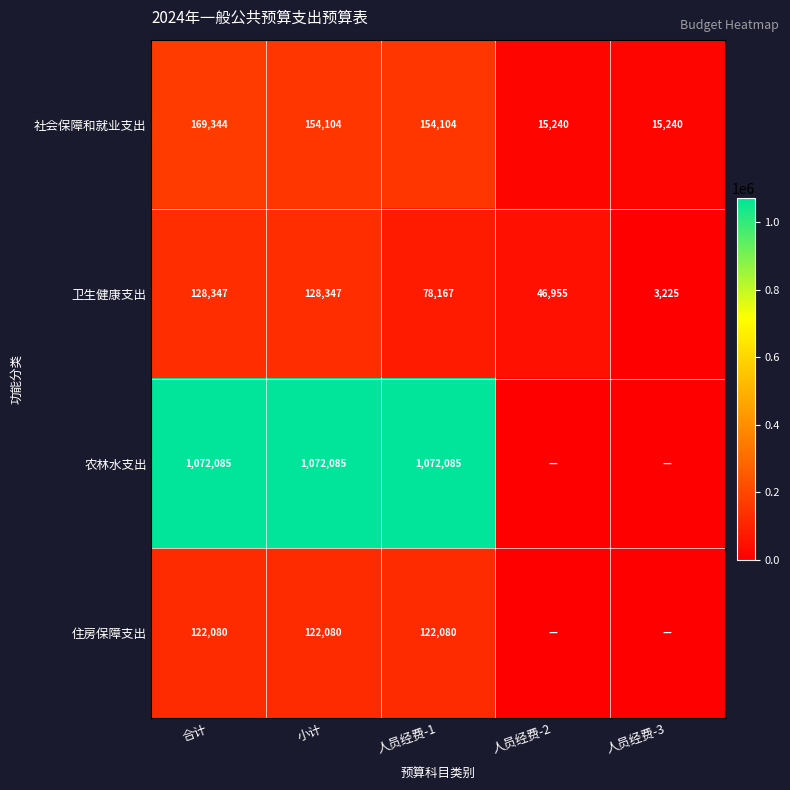

What is the difference between the highest and lowest values at 人员经费-1?

993918